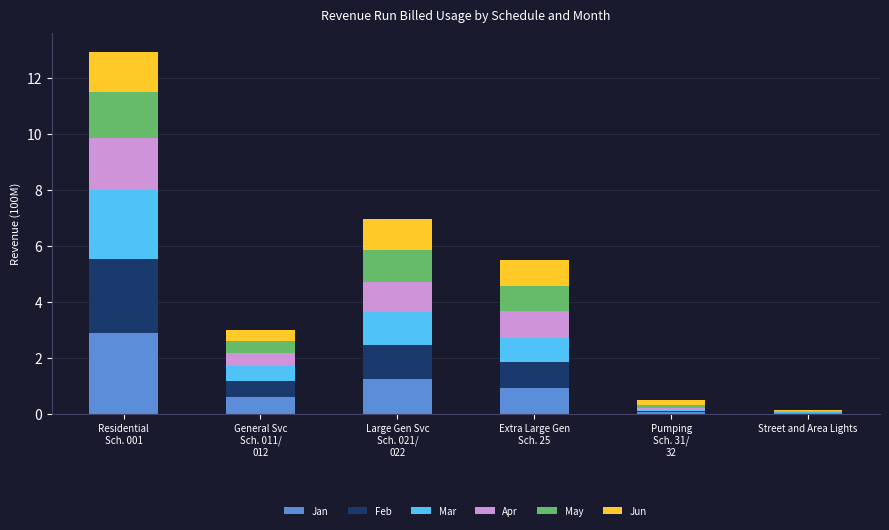

What is the highest value of the Jan series?

2.9